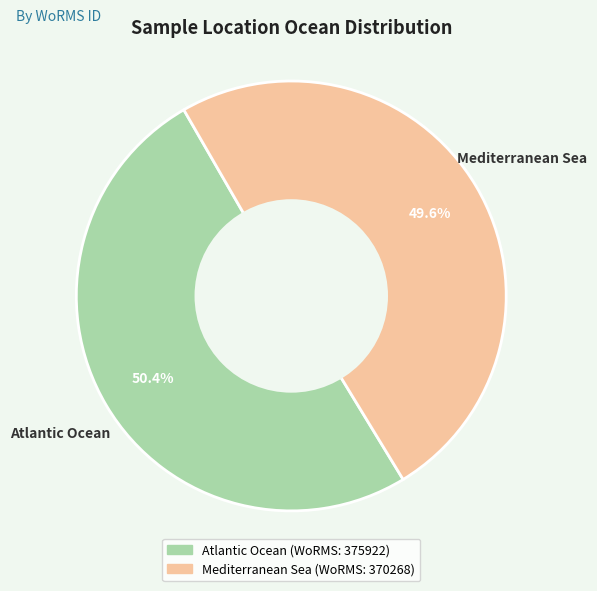

Which category has the biggest portion of the pie?

Atlantic Ocean